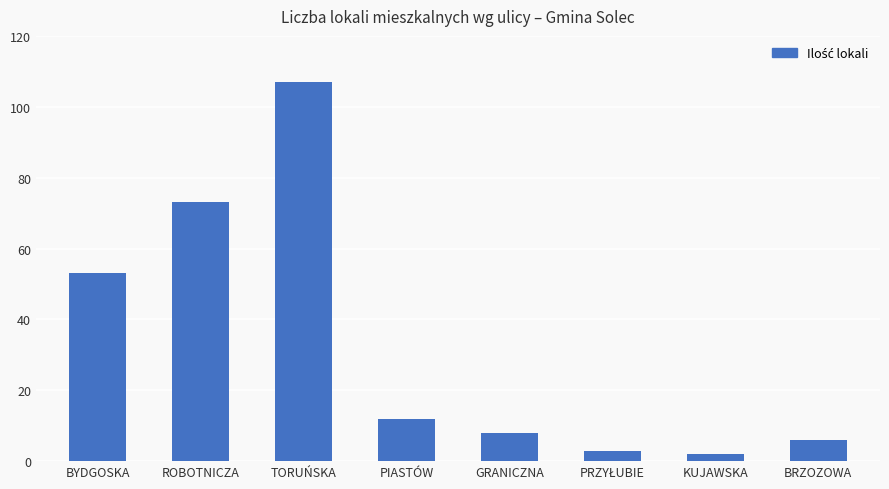

Which category has the highest value across all series?

TORUŃSKA